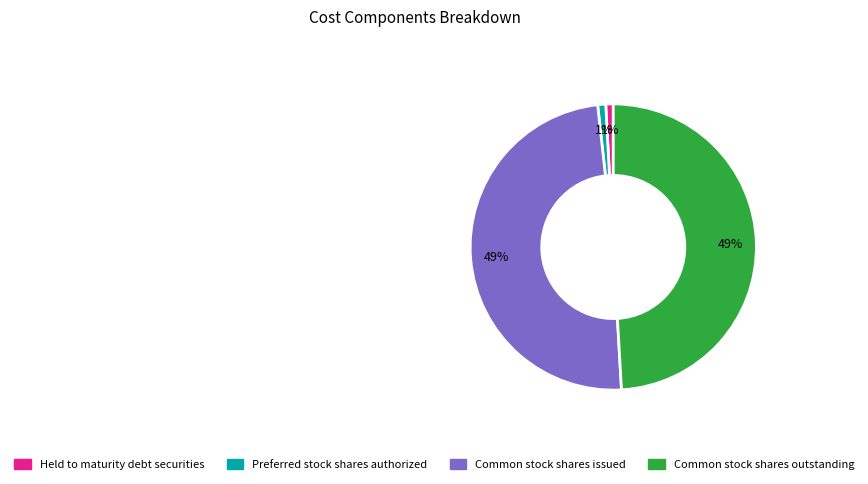

What is the ratio of the value at Common stock shares outstanding to the value at Common stock shares issued?

1.0